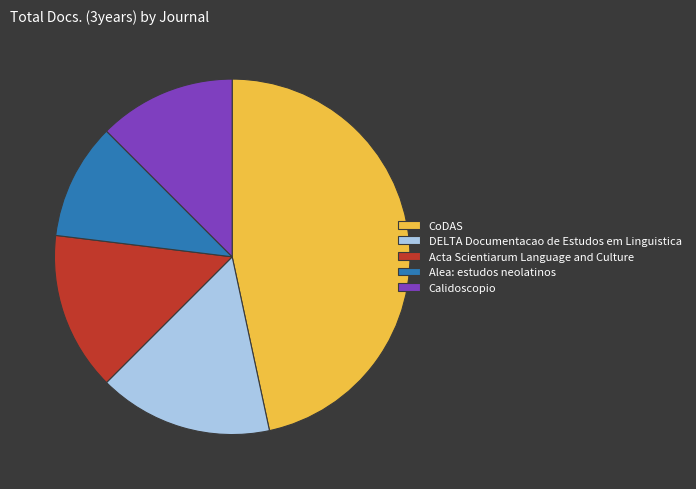

Do Calidoscopio and Acta Scientiarum Language and Culture together represent more than half of the pie?

No